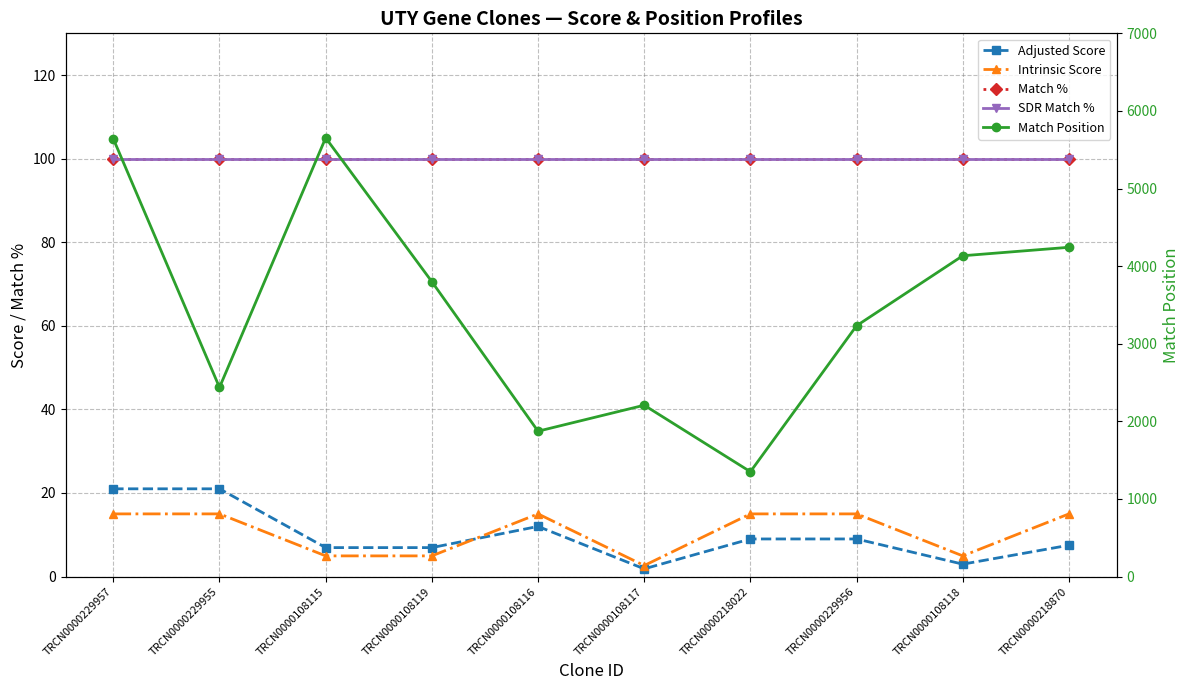

Does the chart have visible grid lines?

Yes